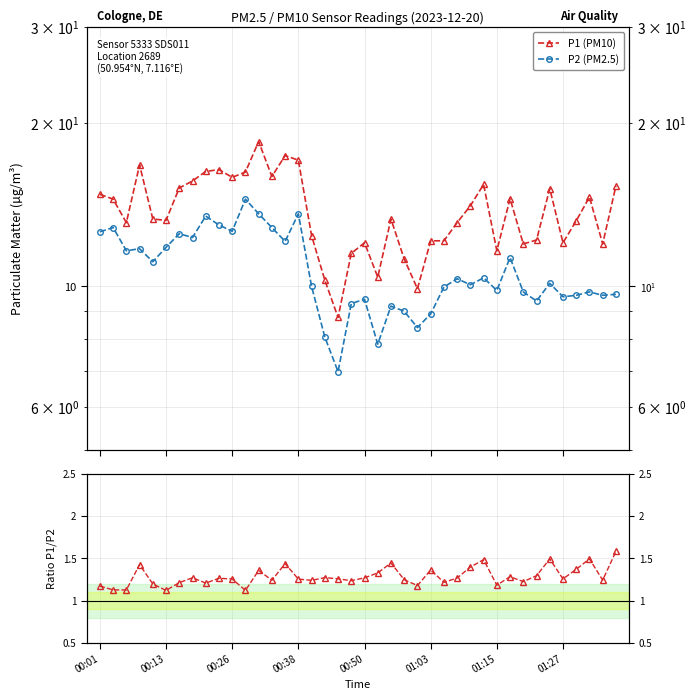

How many distinct data groups are displayed?

3